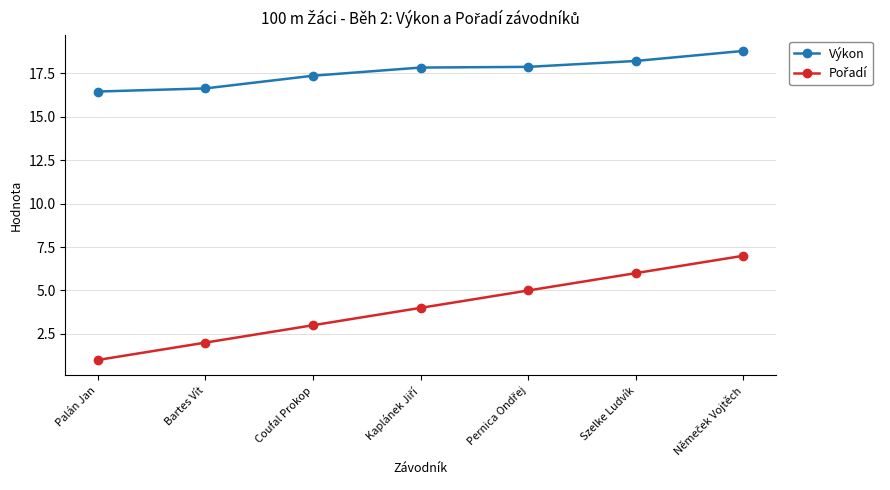

What is the difference between the maximum and minimum values in the Výkon series?

2.3